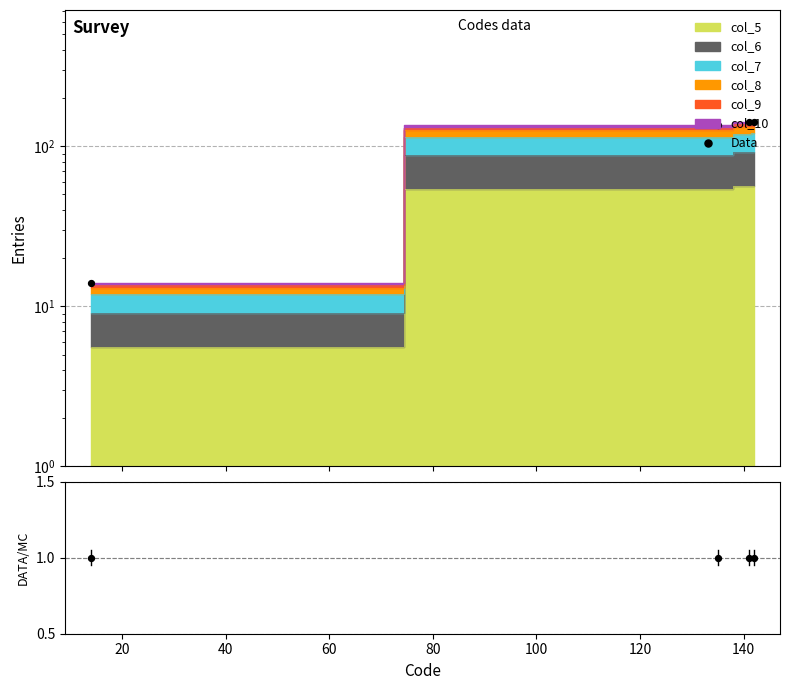

Approximately how many times larger is the value at 20 compared to 40?

1.0